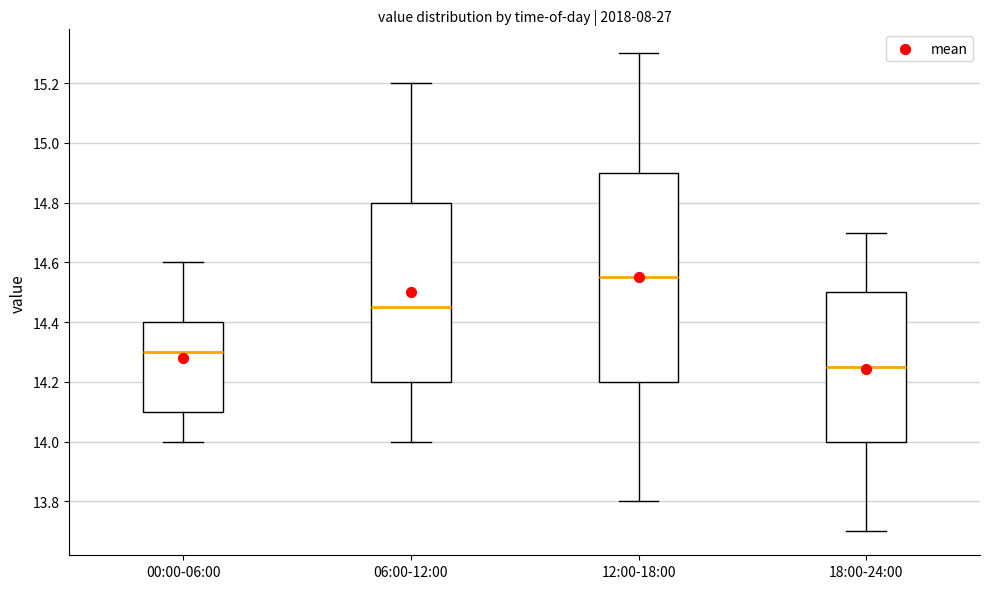

Which box has the highest median line?

12:00-18:00